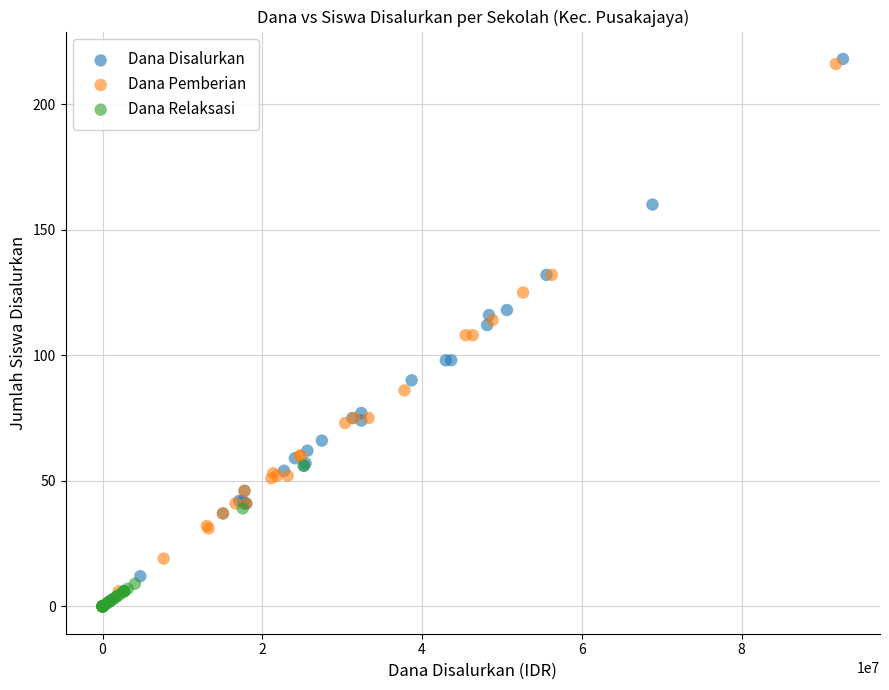

Which series contains the highest Y value?

Dana Disalurkan